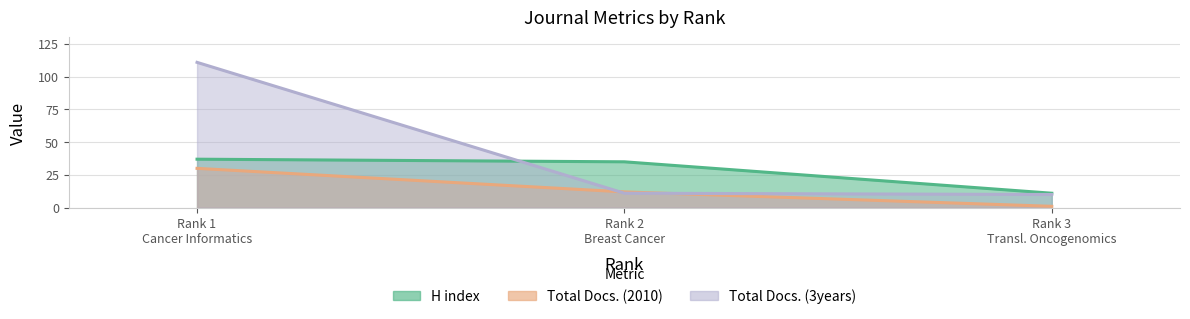

Which category has the lowest value across all series?

Rank 3 Transl. Oncogenomics